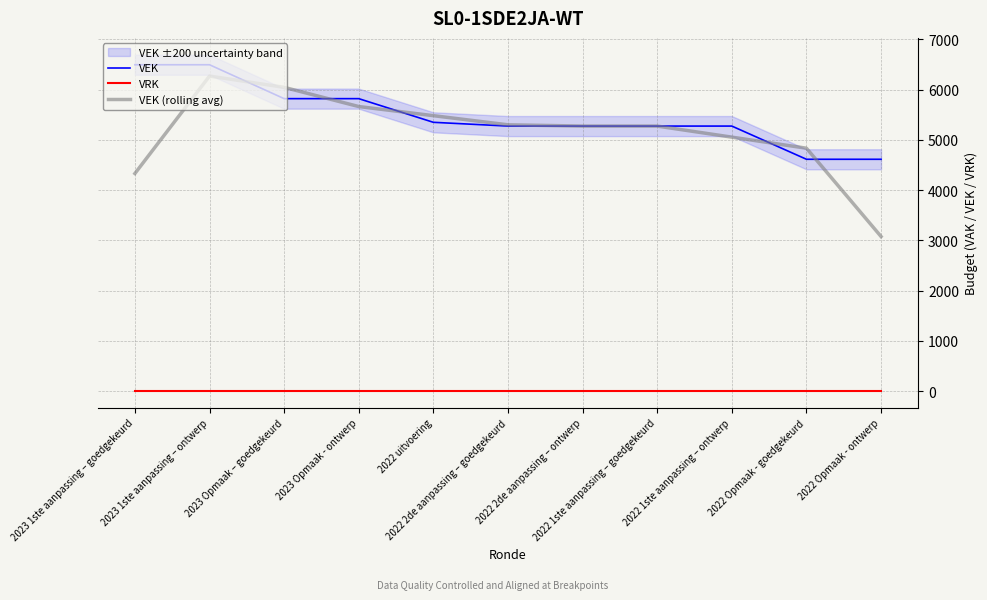

Rank the categories by VEK value from highest to lowest.

2023 1ste aanpassing – goedgekeurd, 2023 1ste aanpassing – ontwerp, 2023 Opmaak – goedgekeurd, 2023 Opmaak - ontwerp, 2022 uitvoering, 2022 2de aanpassing – goedgekeurd, 2022 2de aanpassing – ontwerp, 2022 1ste aanpassing – goedgekeurd, 2022 1ste aanpassing – ontwerp, 2022 Opmaak - goedgekeurd, 2022 Opmaak - ontwerp